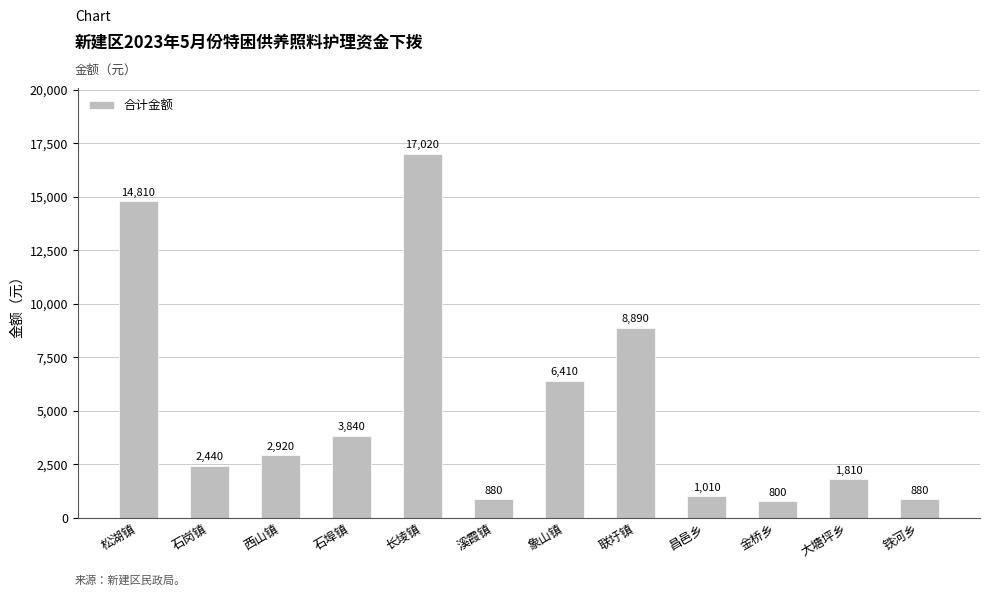

The value at 松湖镇 is 23048. True or false?

False